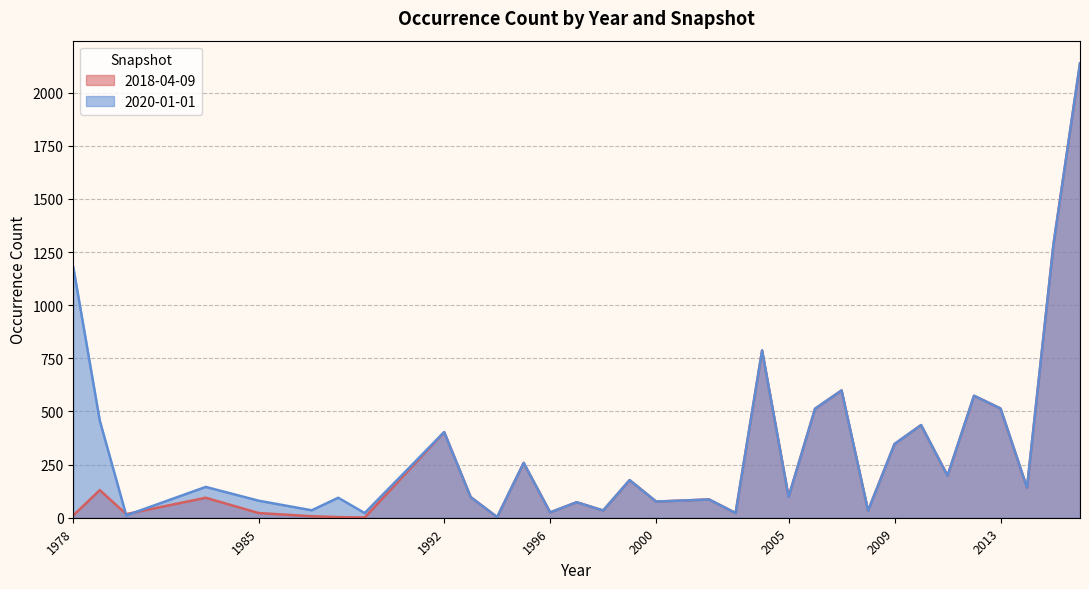

Is it true that 2020-01-01 equals 39 at 2002?

False